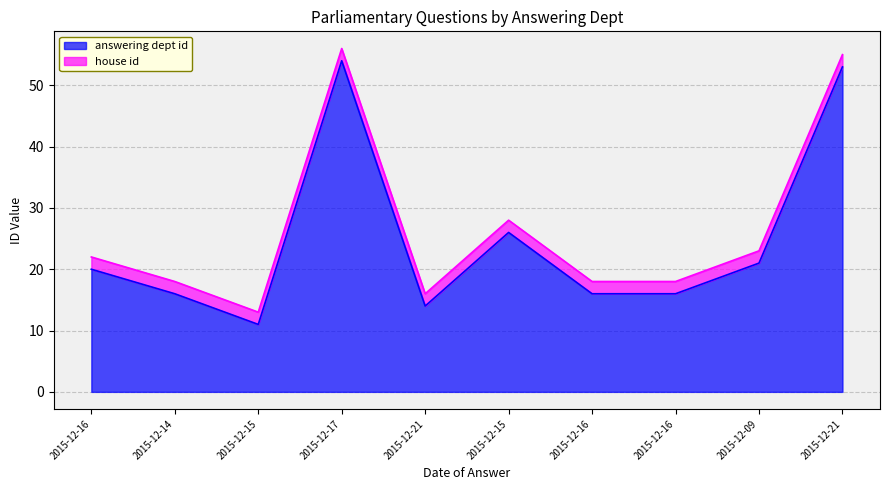

List the labels in order of value, largest first.

2015-12-17, 2015-12-21, 2015-12-15, 2015-12-09, 2015-12-16, 2015-12-14, 2015-12-16, 2015-12-16, 2015-12-21, 2015-12-15